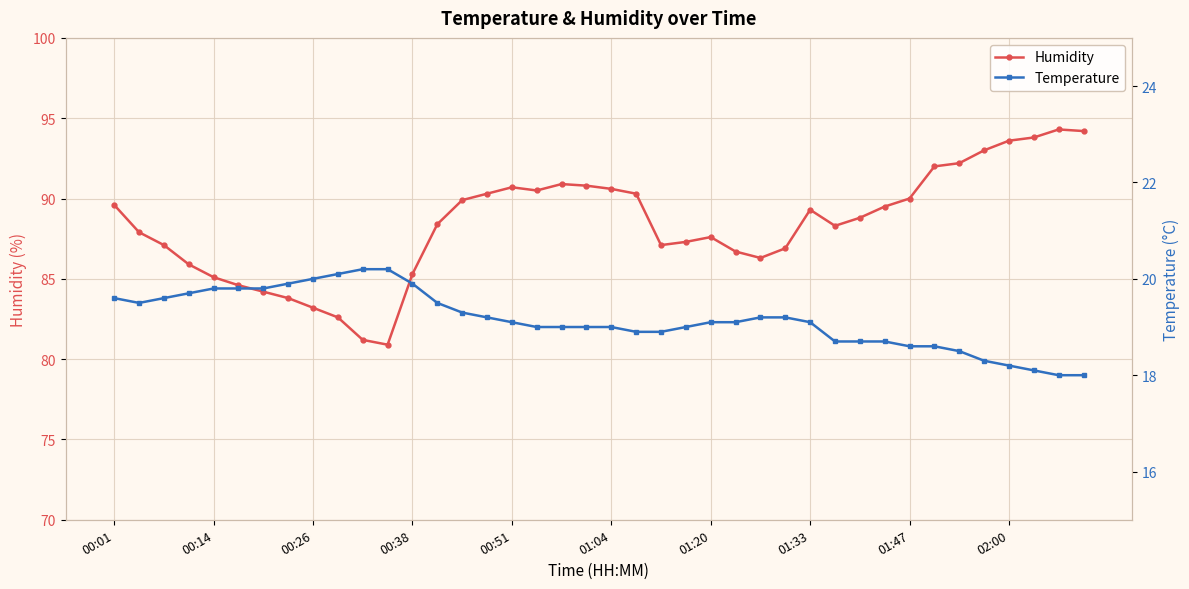

True or false: Humidity has more than 0 points higher than both neighbors.

True